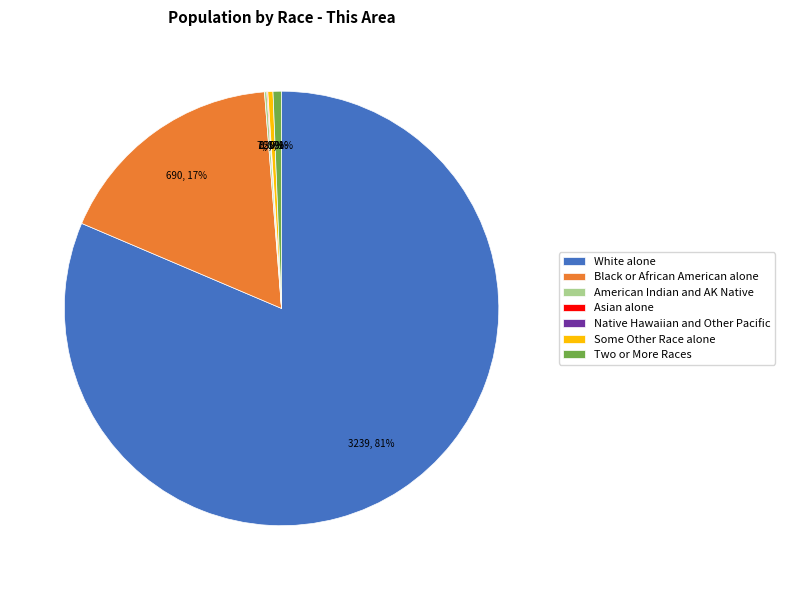

What is the largest slice in the pie chart?

White alone